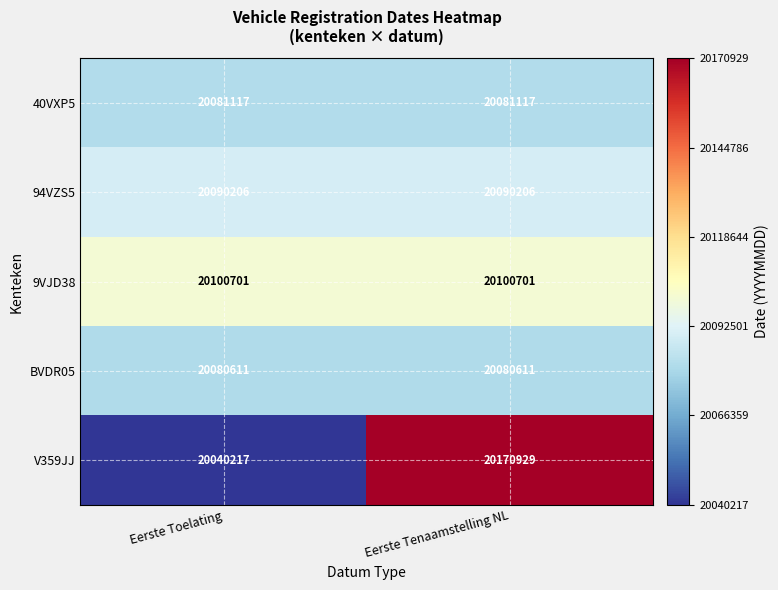

Reading right to left, list all the values displayed in this chart.

40VXP5: 20081117	20081117
94VZS5: 20090206	20090206
9VJD38: 20100701	20100701
BVDR05: 20080611	20080611
V359JJ: 20170929	20040217